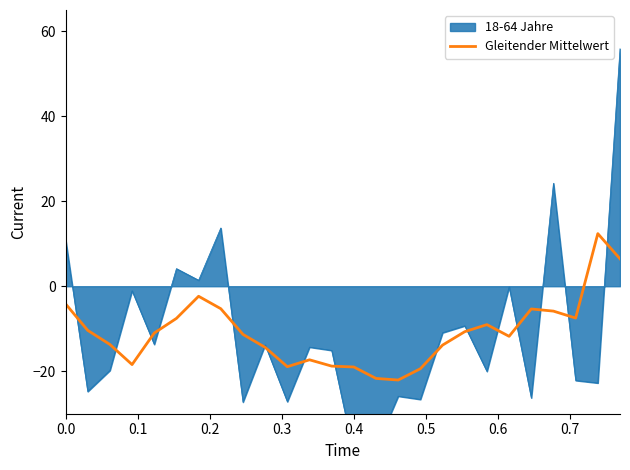

Reading left to right, what are all the values shown in this chart?

-4.1	-10.4	-13.7	-18.4	-11.0	-7.6	-2.4	-5.3	-11.3	-14.4	-18.9	-17.3	-18.8	-19.0	-21.7	-22.1	-19.4	-13.9	-10.7	-9.0	-11.8	-5.3	-5.9	-7.5	12.4	6.5